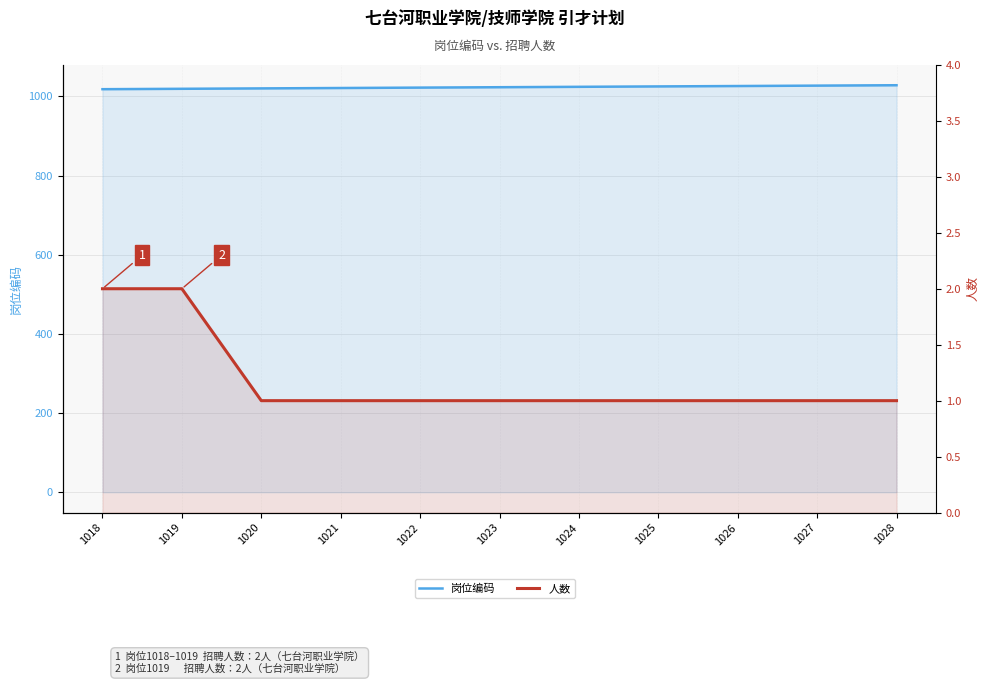

How many data points in 岗位编码 are above 1023?

5